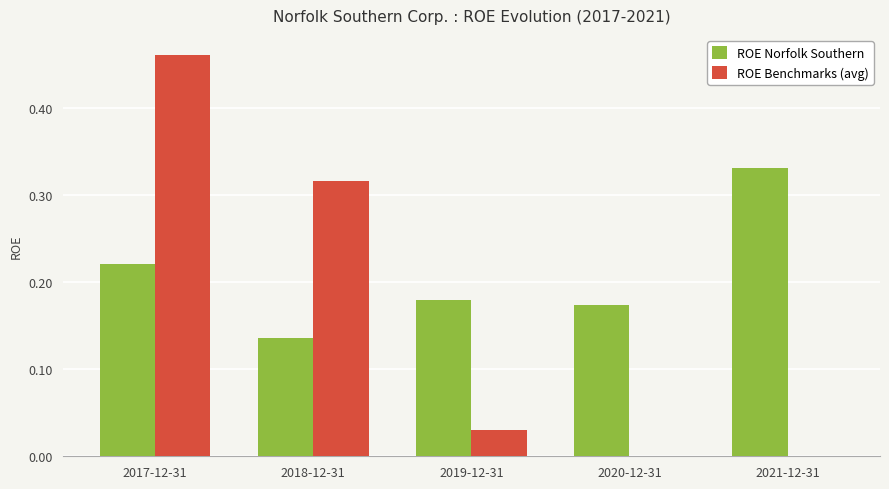

Which series has the largest total across all categories?

ROE Norfolk Southern